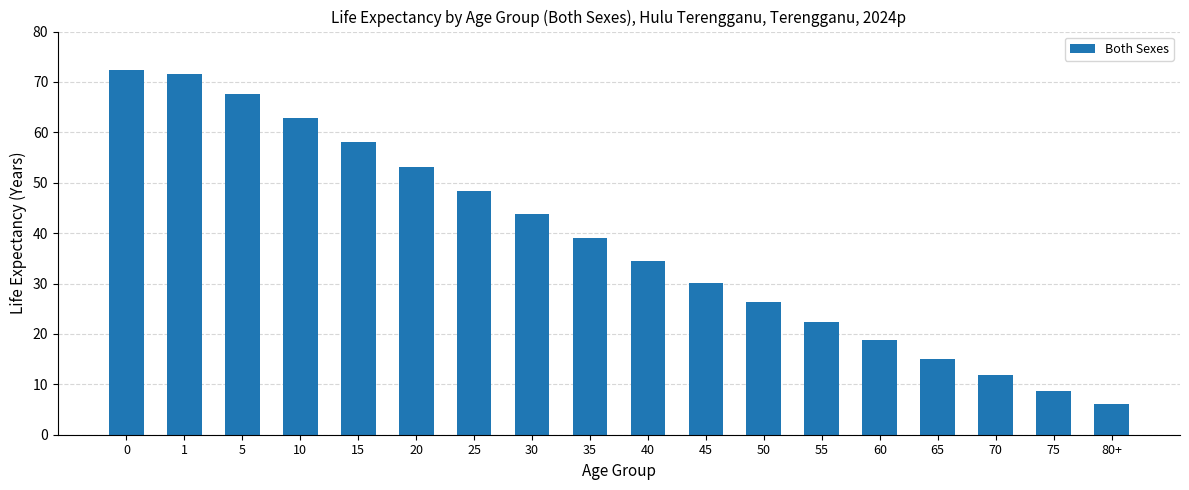

What is the greatest value displayed?

72.3